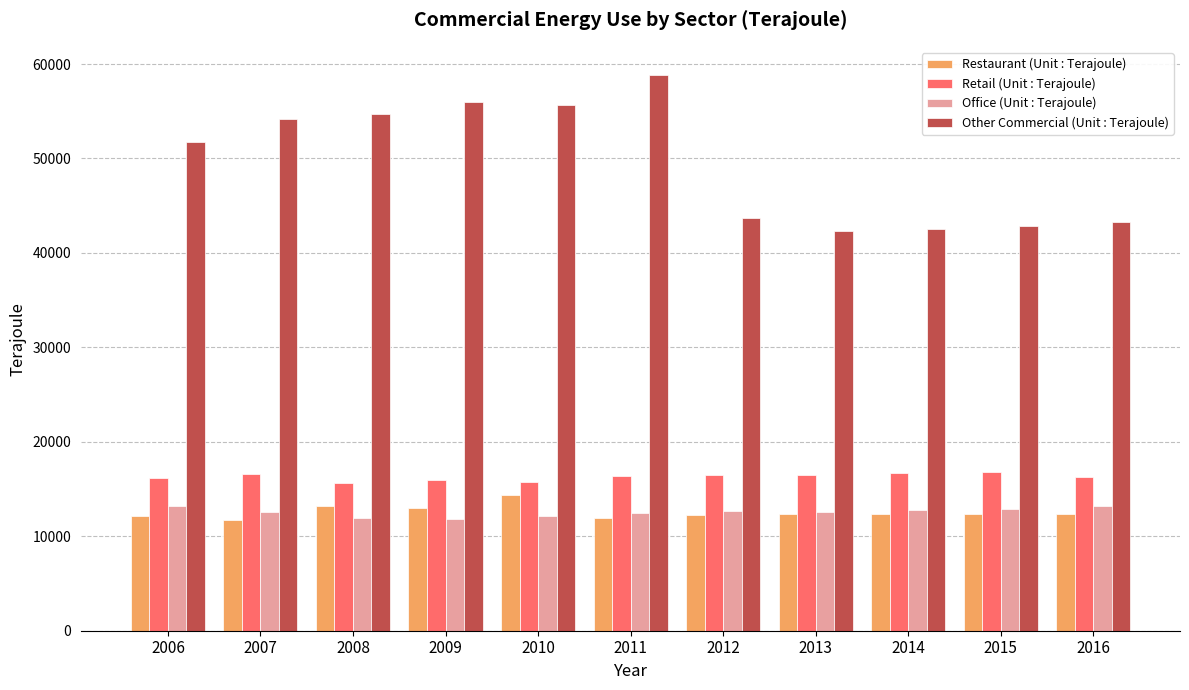

Count the number of categories in the chart.

11